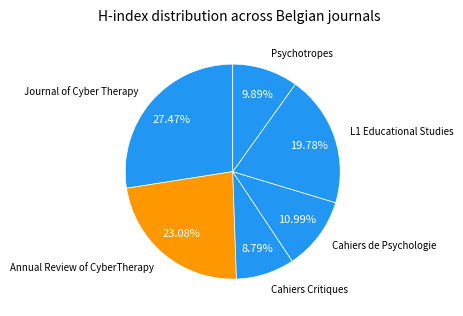

Is there a majority slice in this chart?

No